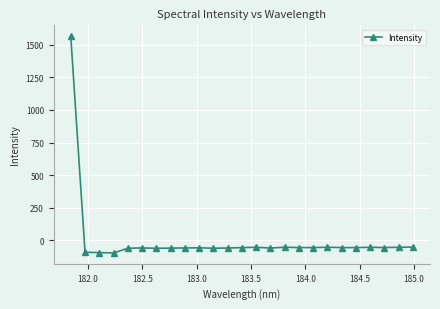

What is the smallest value displayed?

-96.9